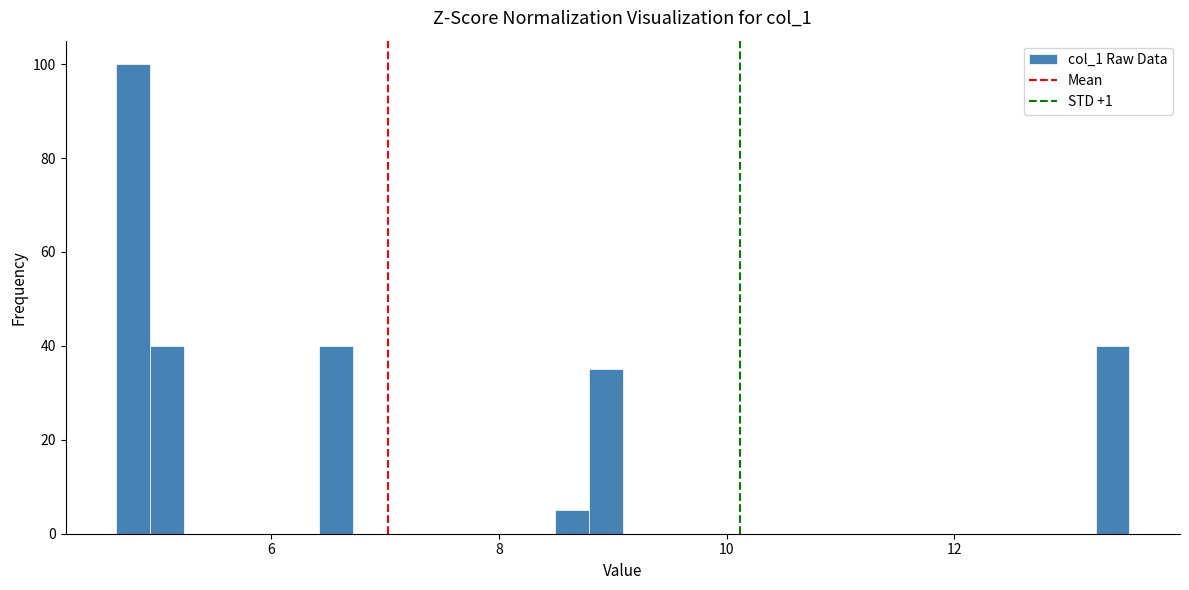

Around what value on the x-axis is the tallest bar? Give the approximate position of its centre, as read against the axis.

4.8